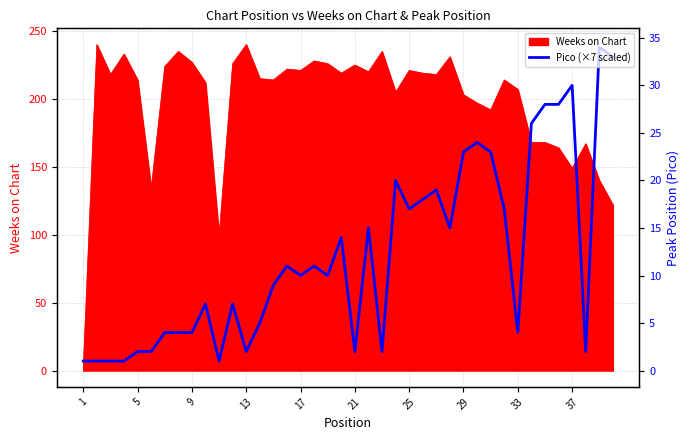

What is the difference between the second highest and minimum values?

224